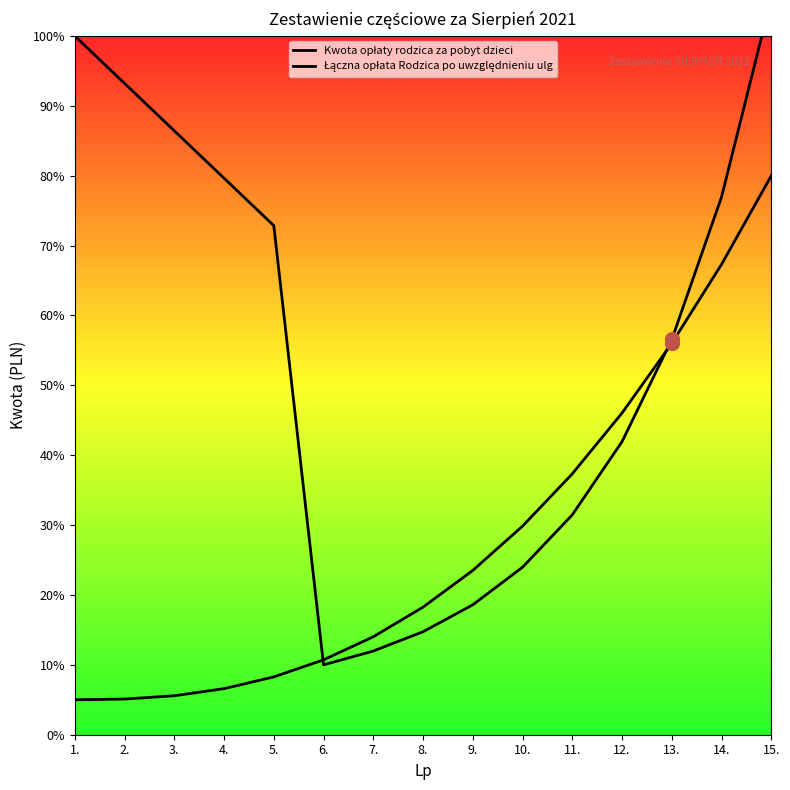

Which series contains the highest Y value?

Kwota opłaty rodzica za pobyt dzieci